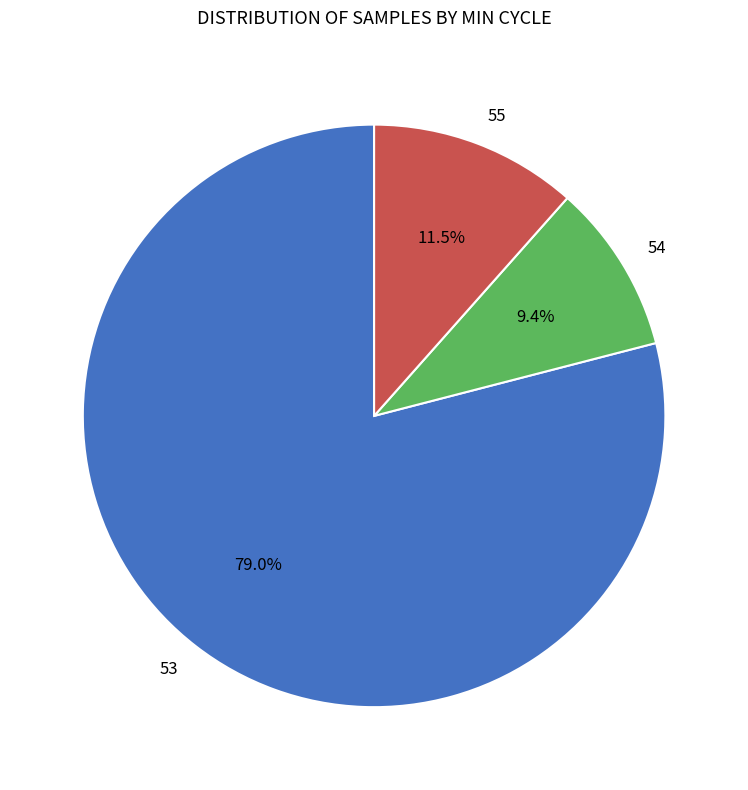

Which category has the smallest portion of the pie?

54